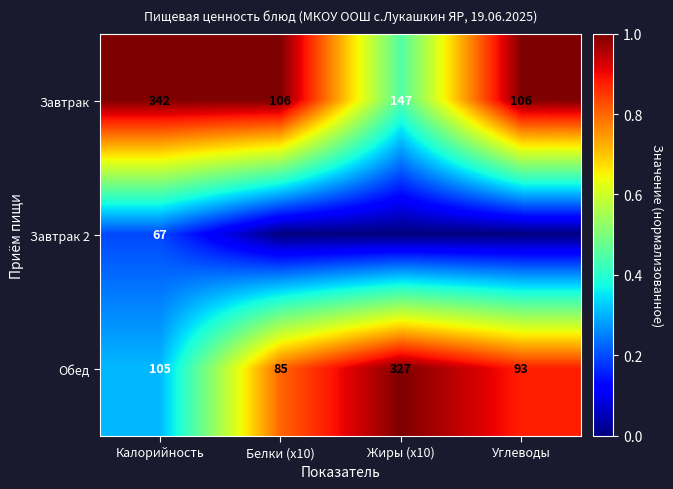

At how many categories does at least one series exceed 0?

4